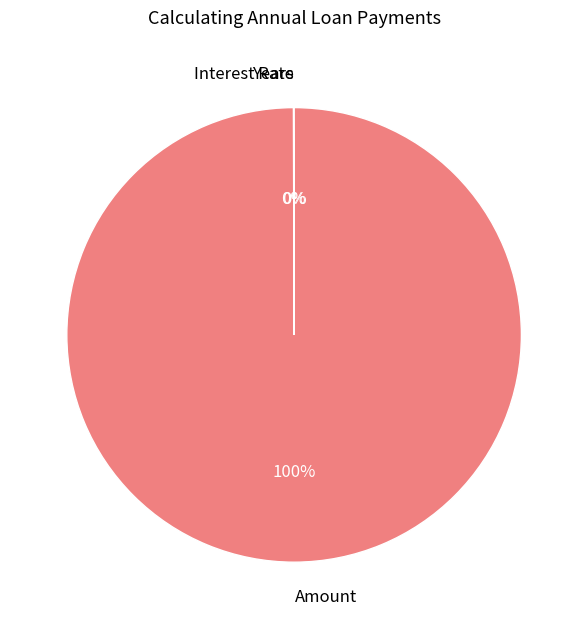

Which category accounts for the majority?

Amount